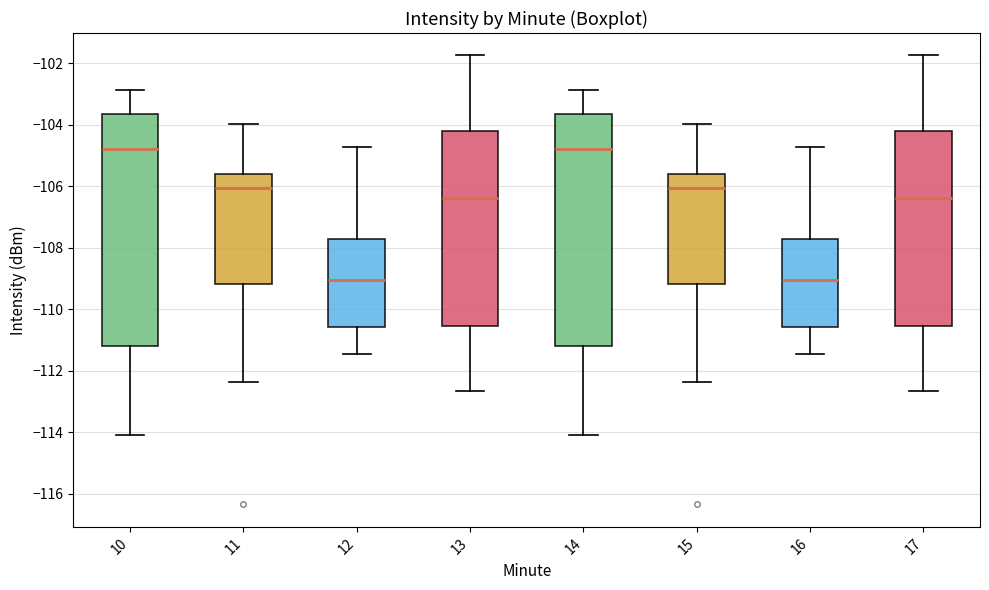

Reading left to right, transcribe this box plot: for each box, give where its median line is, the range the box spans, and where its two whiskers end, as read against the y-axis. The values are not printed on the chart, so give them approximately, as read against the axis.

10: median -104.8, box -111.2 to -103.6, whiskers -114.0 to -102.8
11: median -106.0, box -109.2 to -105.6, whiskers -112.4 to -104.0
12: median -109.0, box -110.6 to -107.8, whiskers -111.4 to -104.8
13: median -106.4, box -110.6 to -104.2, whiskers -112.6 to -101.8
14: median -104.8, box -111.2 to -103.6, whiskers -114.0 to -102.8
15: median -106.0, box -109.2 to -105.6, whiskers -112.4 to -104.0
16: median -109.0, box -110.6 to -107.8, whiskers -111.4 to -104.8
17: median -106.4, box -110.6 to -104.2, whiskers -112.6 to -101.8